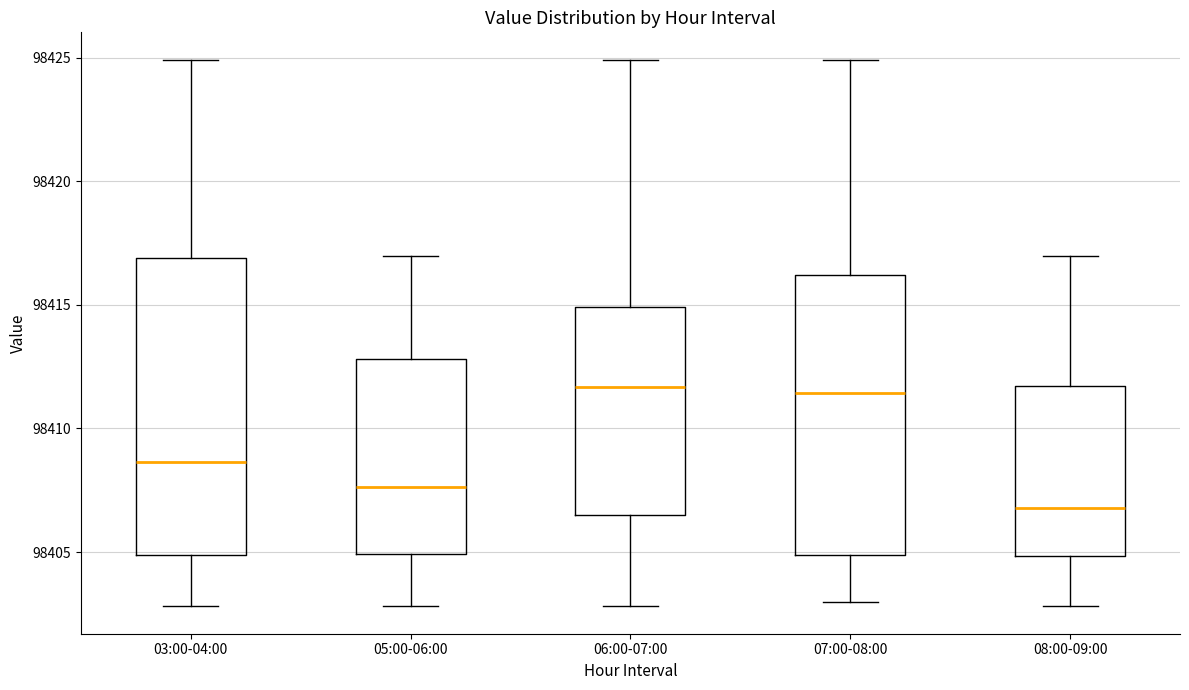

Which box is the tallest, from its lower edge to its upper edge?

03:00-04:00